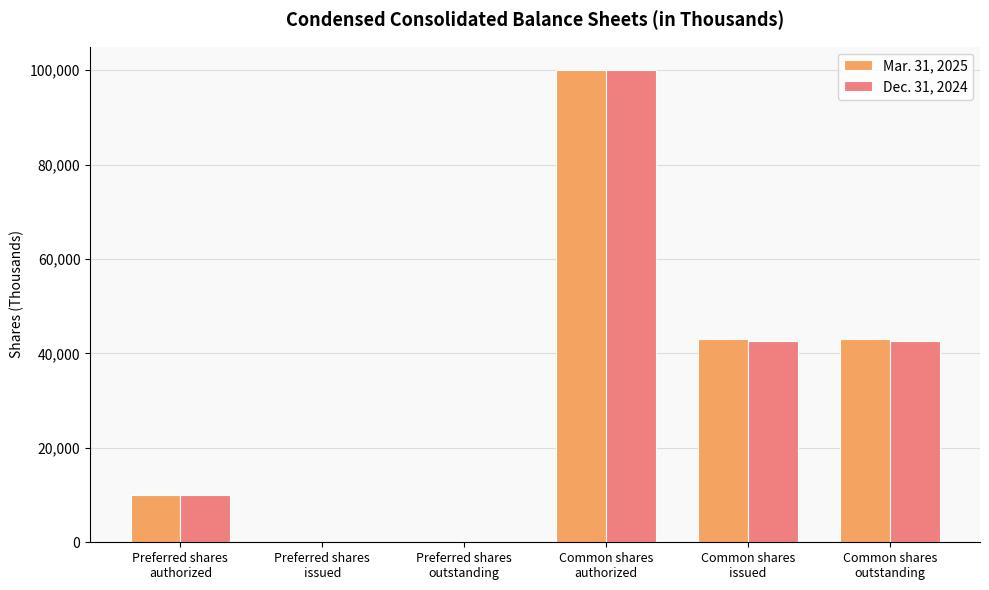

What is the maximum value for Dec. 31, 2024?

100000